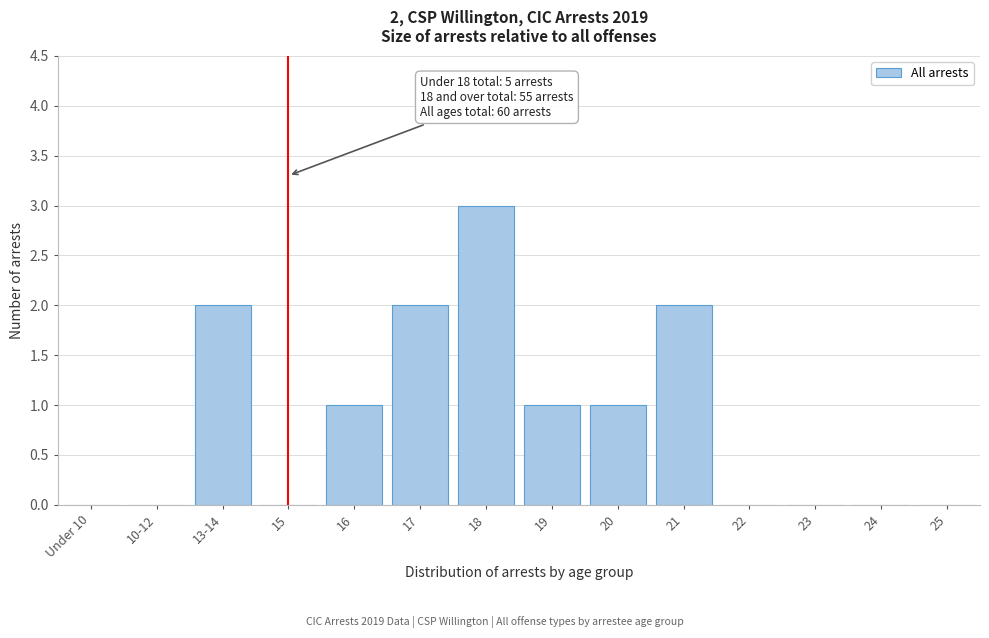

Reading left to right, transcribe all the data shown in this chart.

Under 10=0	10-12=0	13-14=2	15=0	16=1	17=2	18=3	19=1	20=1	21=2	22=0	23=0	24=0	25=0